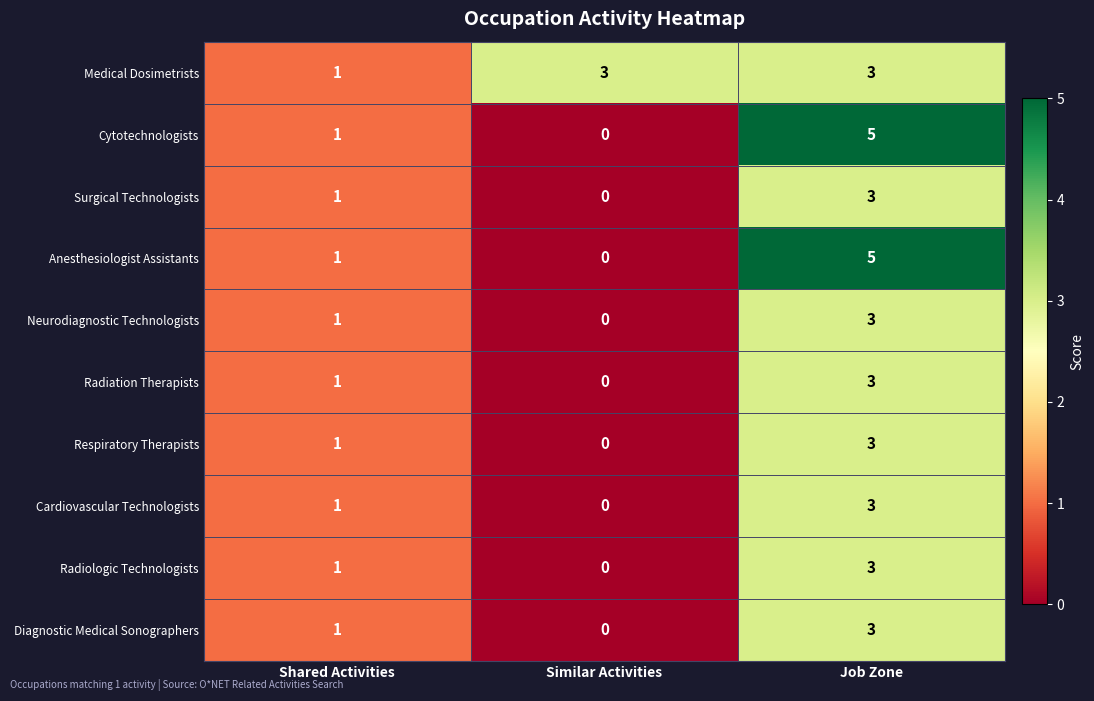

At how many categories does at least one series exceed 0?

3